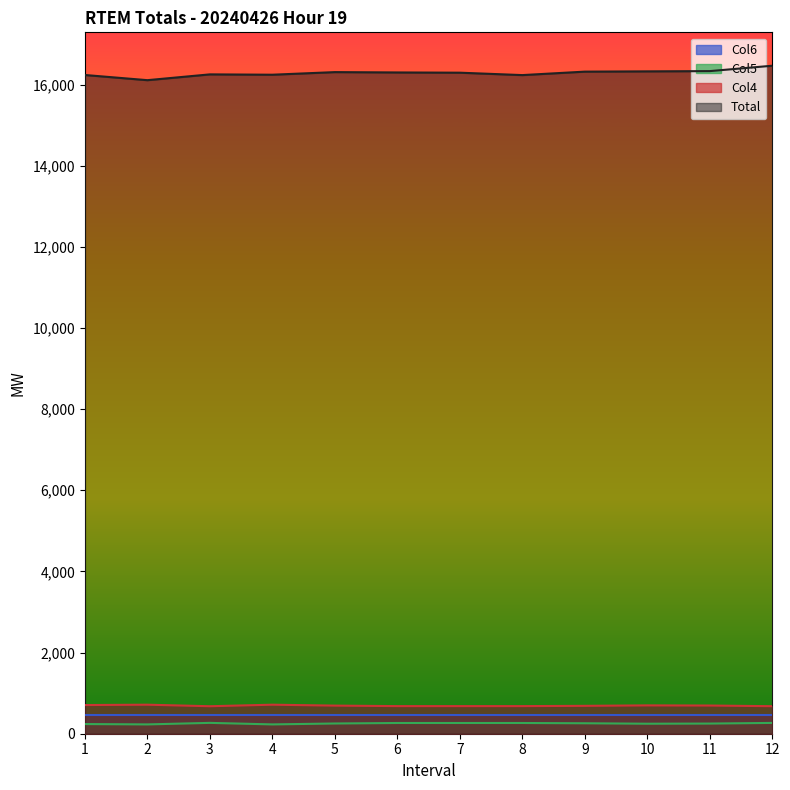

Does the chart have visible grid lines?

No